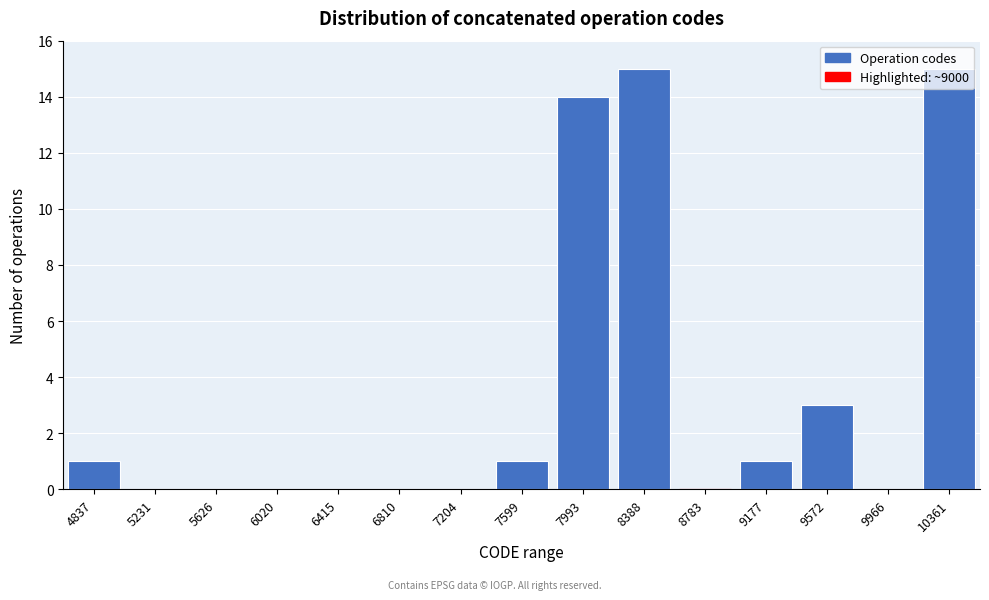

What is the change in value from 9177 to 10361?

+14